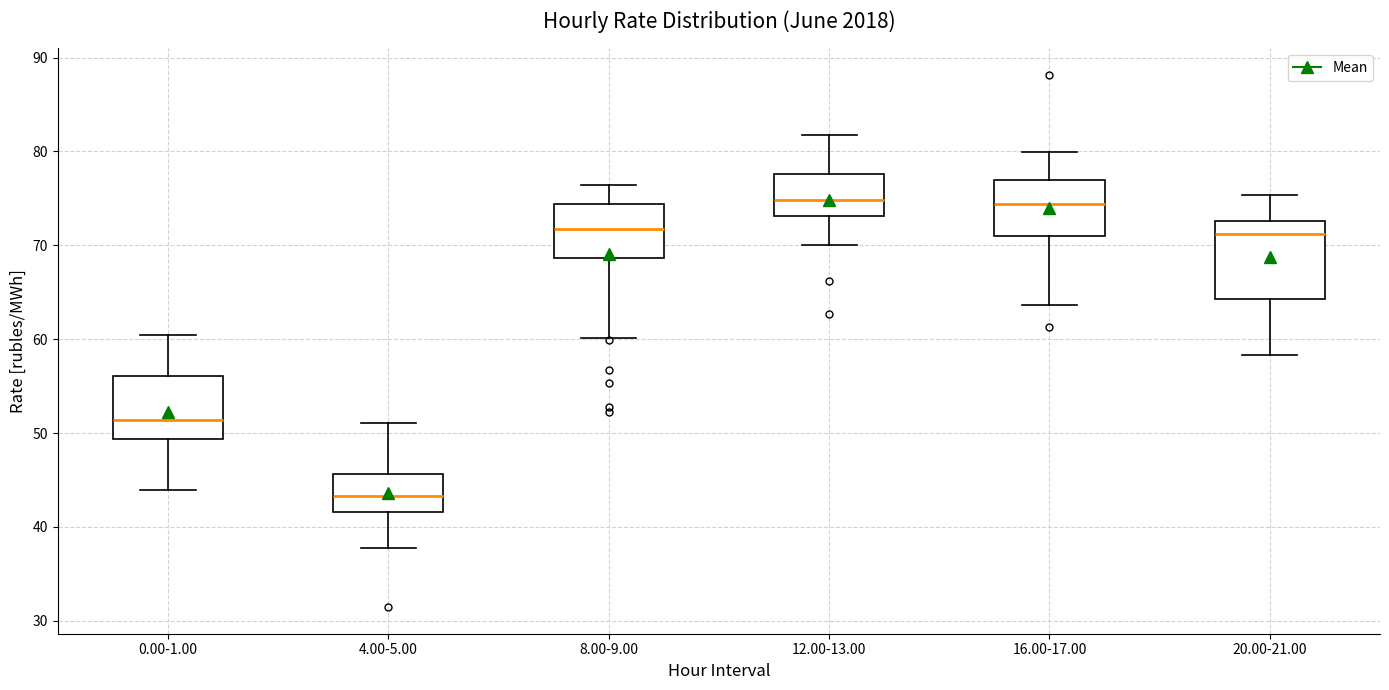

Comparing the boxes themselves (not the whiskers), which one is the tallest?

20.00-21.00